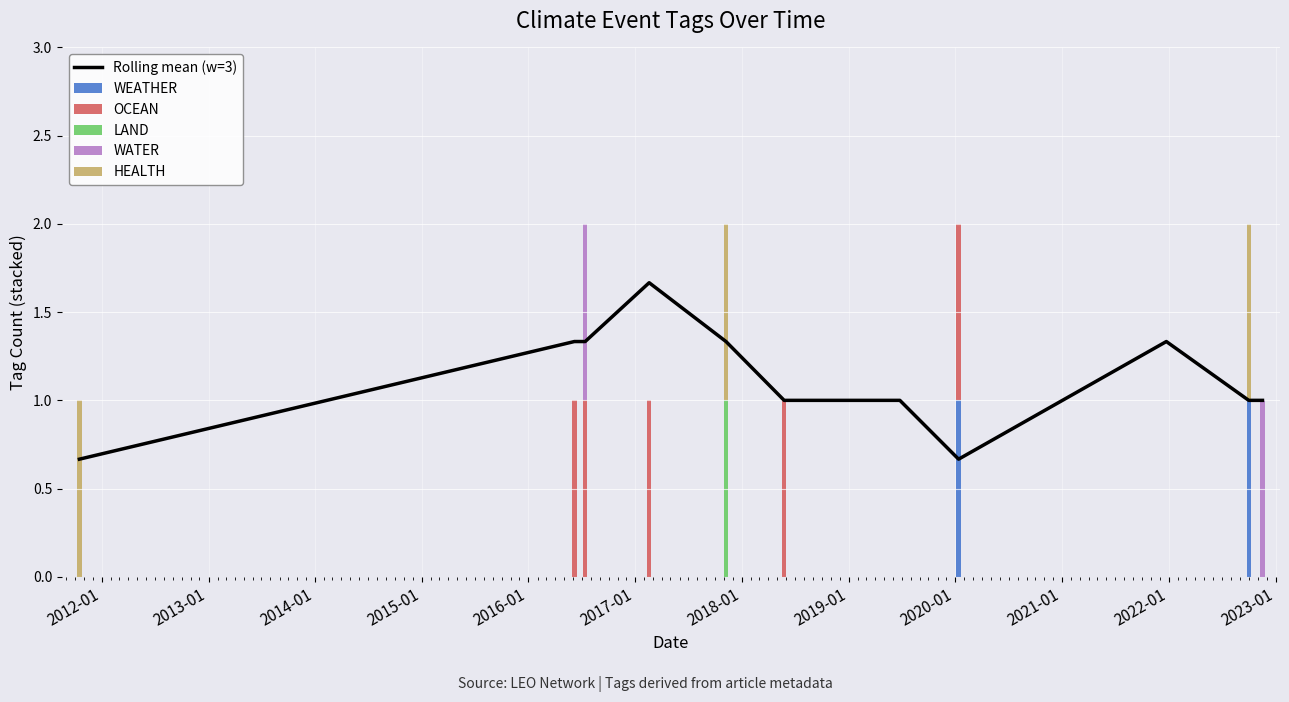

What are all the series names shown in the legend?

Rolling mean (w=3), WEATHER, OCEAN, LAND, WATER, HEALTH